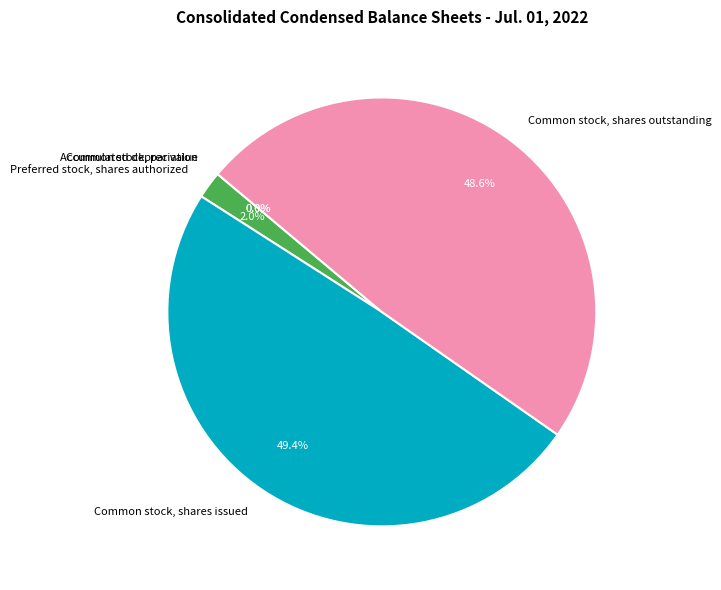

Does Common stock, shares outstanding represent more than half of the total?

No